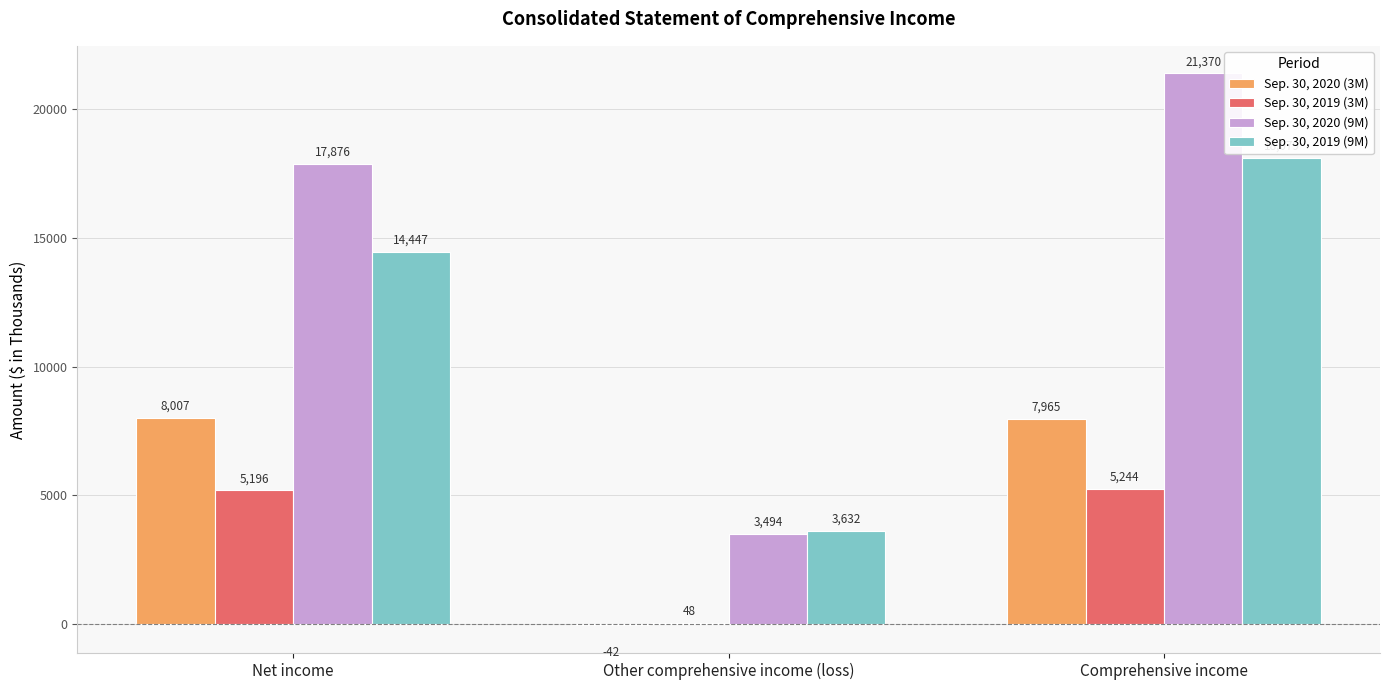

Read the Sep. 30, 2019 (9M) value at Net income, to the nearest 100.

14400